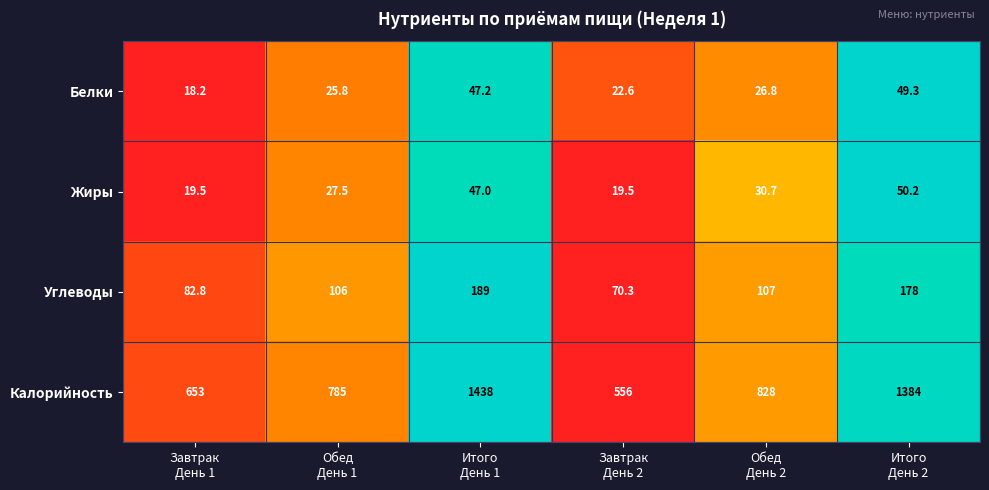

What is the average value of the Углеводы series?

122.2